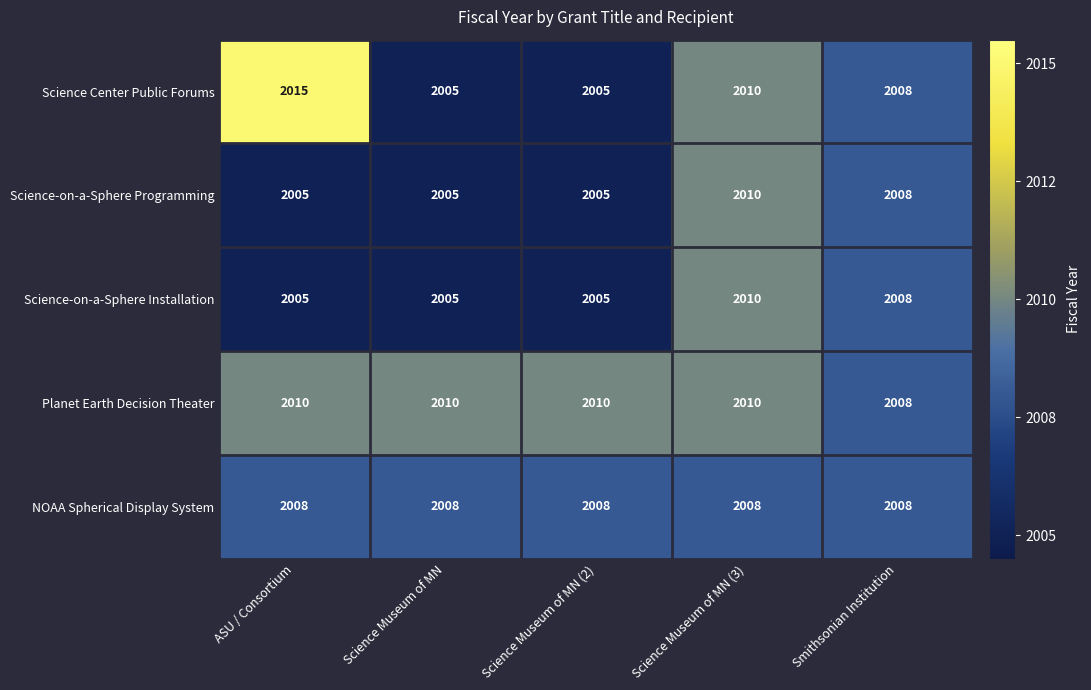

How many data points does each series have?

5